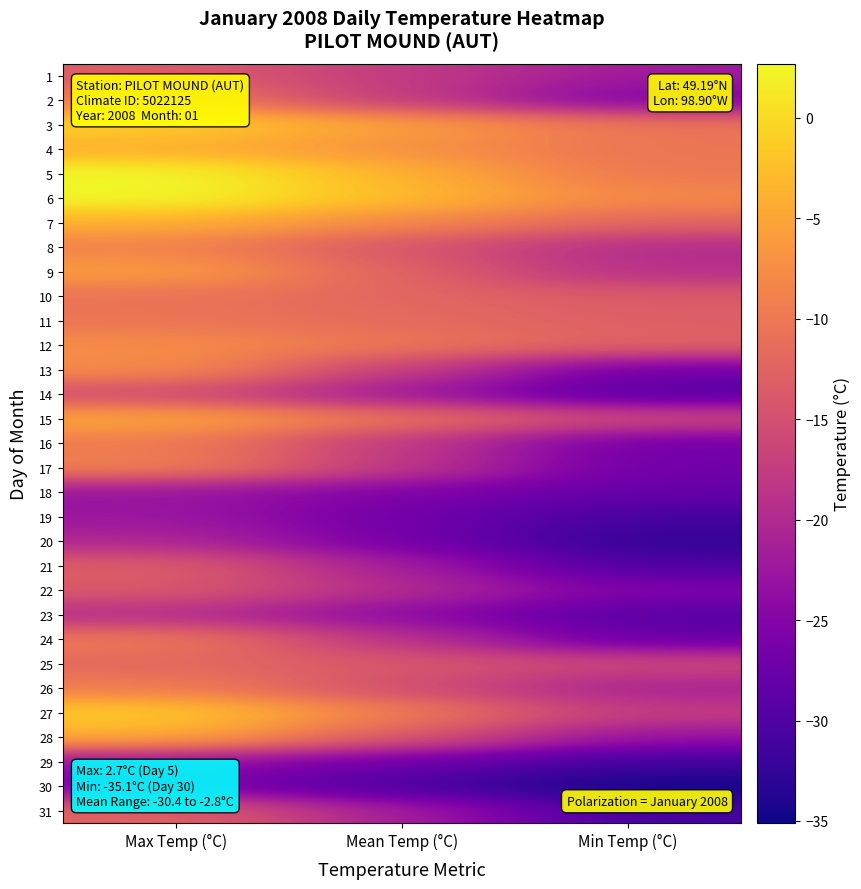

What is the total value across all series at Min Temp (°C)?

-682.8